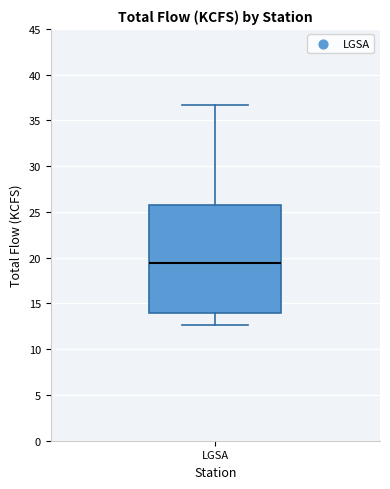

Where does the median line of the box for LGSA sit on the y-axis? The values are not printed on the chart, so give them approximately, as read against the axis.

19.5